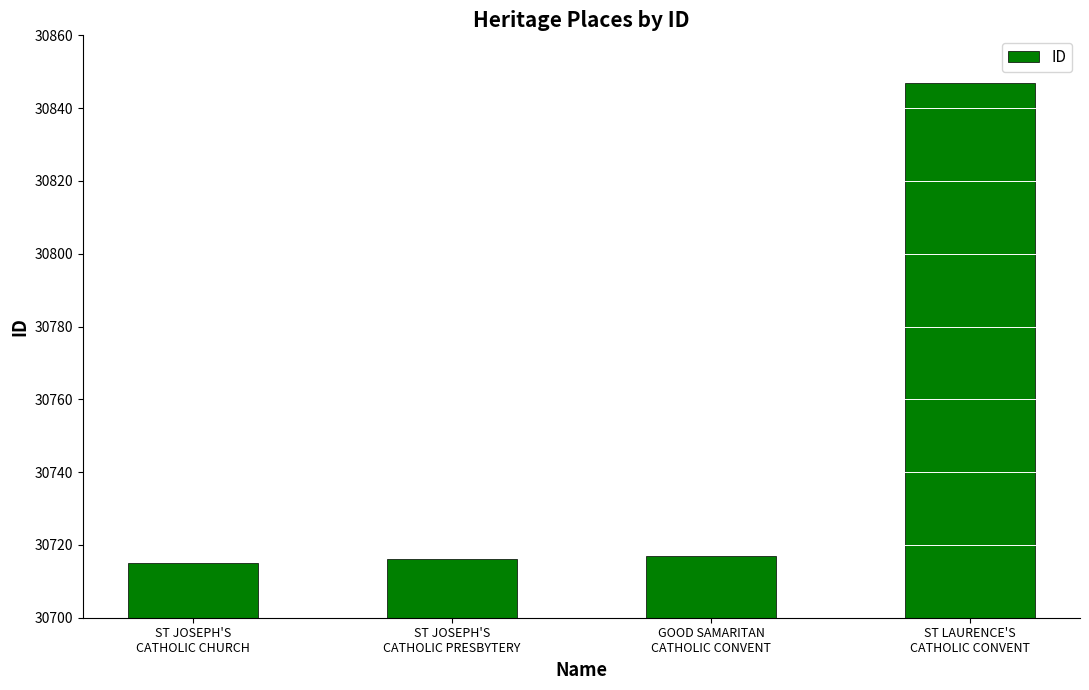

What is the difference between the maximum and minimum values?

132